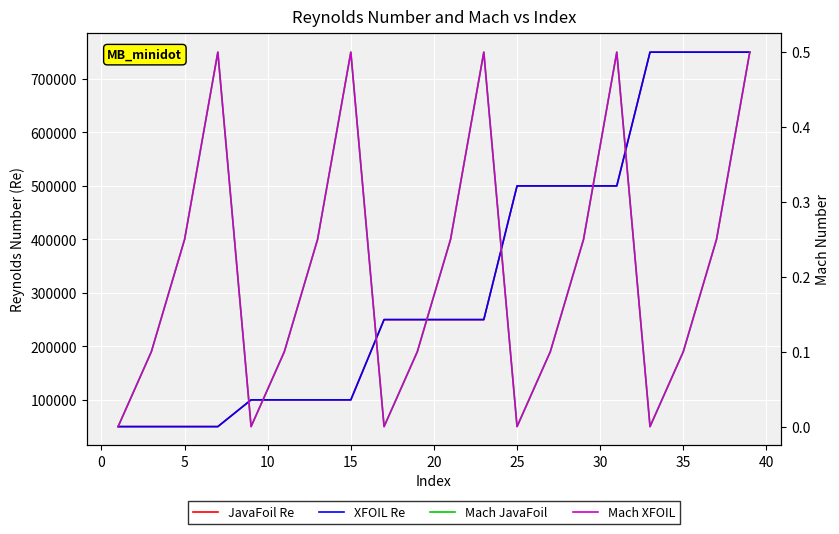

What is the difference between the second highest and minimum values in the Mach JavaFoil series?

0.5